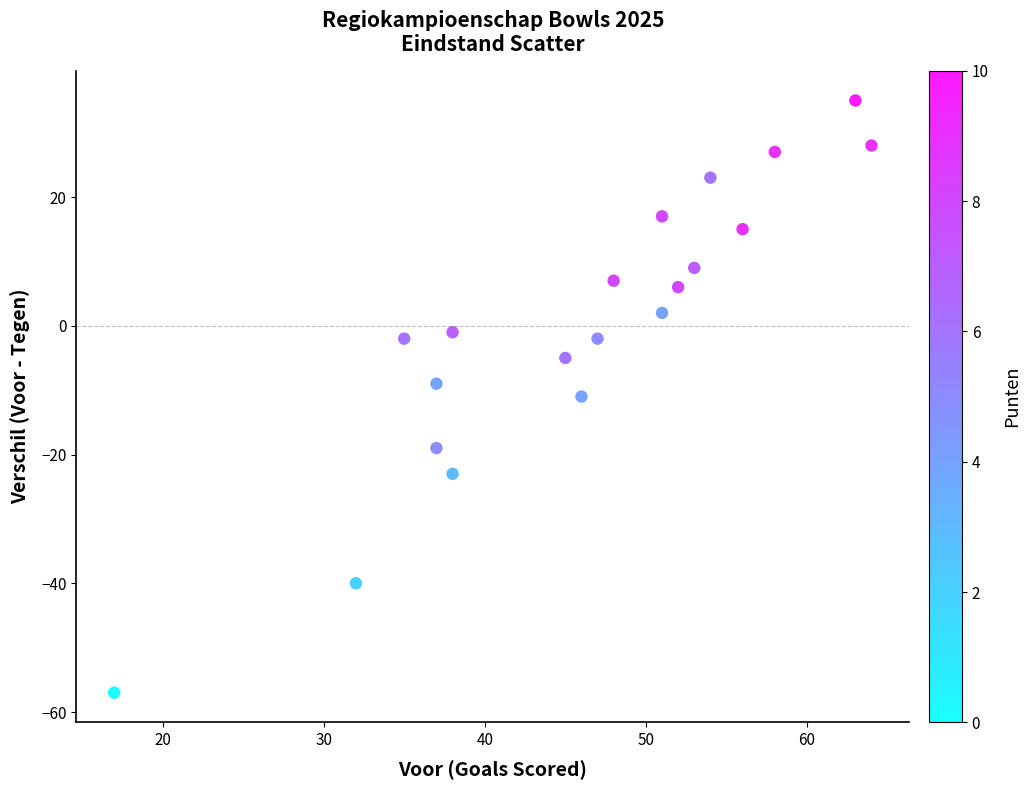

What is the range of Y values (max minus min)?

92